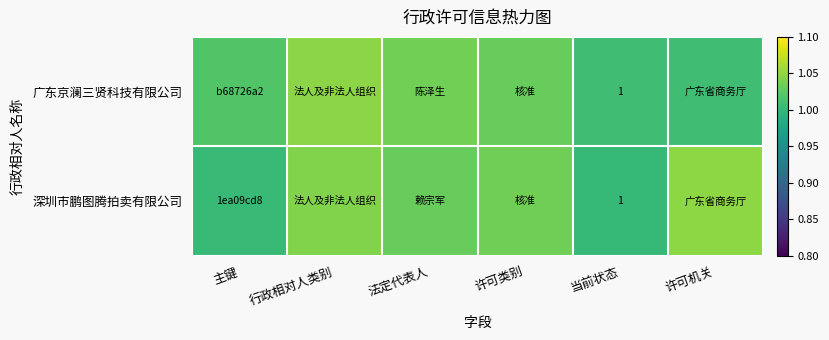

Where is 深圳市鹏图腾拍卖有限公司 nearest to the value 1?

当前状态